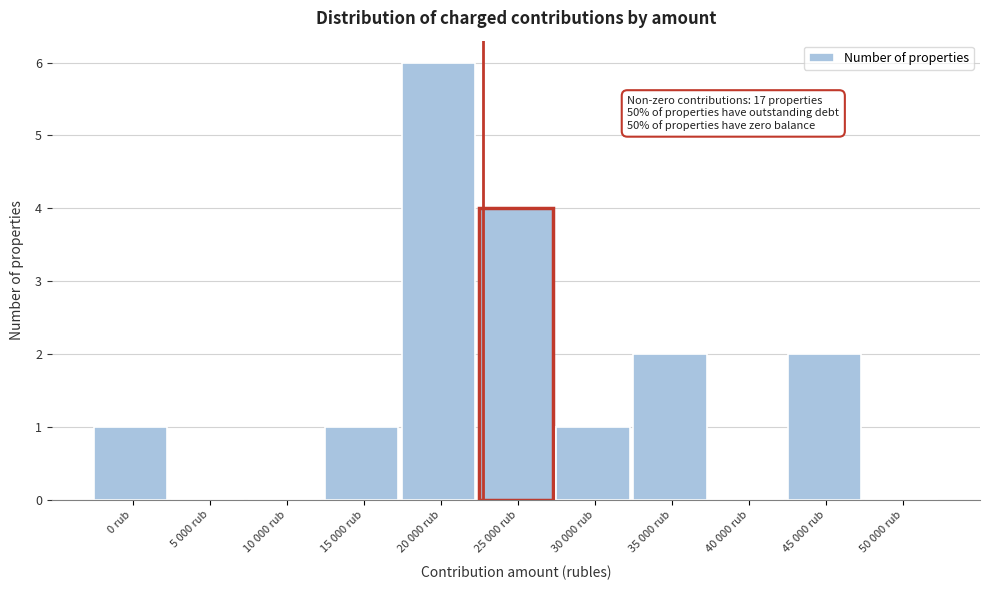

Reading left to right, list all the values displayed in this chart.

0 rub=1	5 000 rub=0	10 000 rub=0	15 000 rub=1	20 000 rub=6	25 000 rub=4	30 000 rub=1	35 000 rub=2	40 000 rub=0	45 000 rub=2	50 000 rub=0